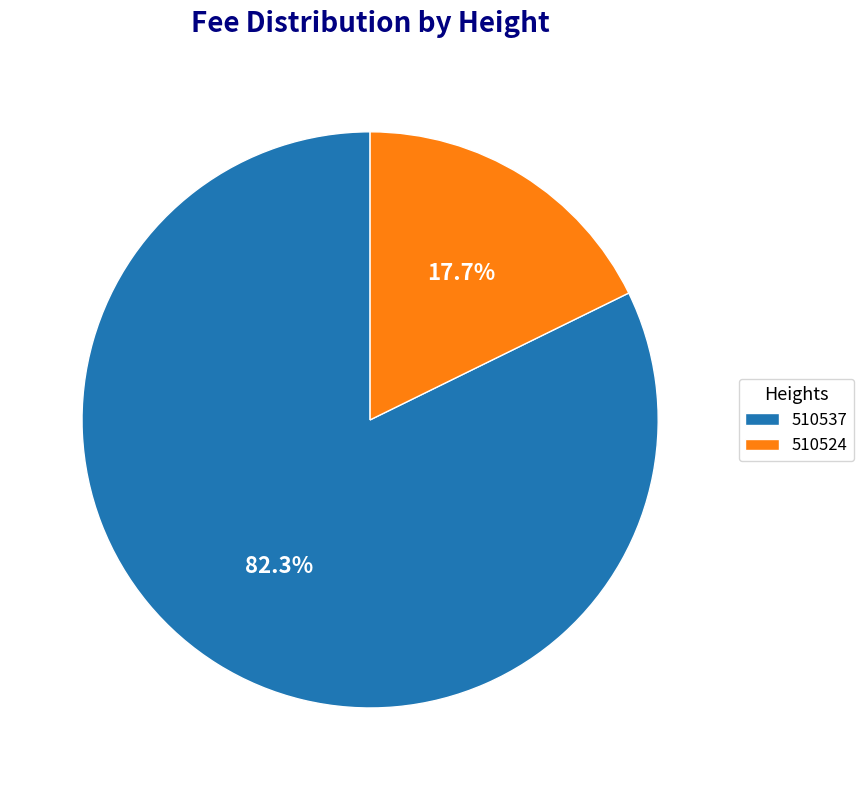

Rank the categories by value from lowest to highest.

510524, 510537